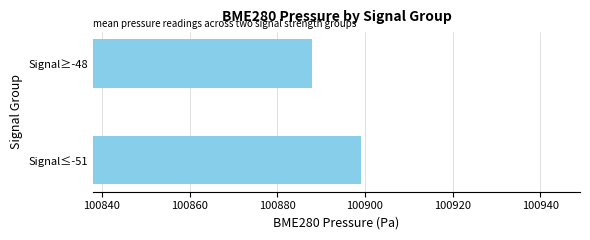

Rank the categories by value from lowest to highest.

Signal≥-48, Signal≤-51